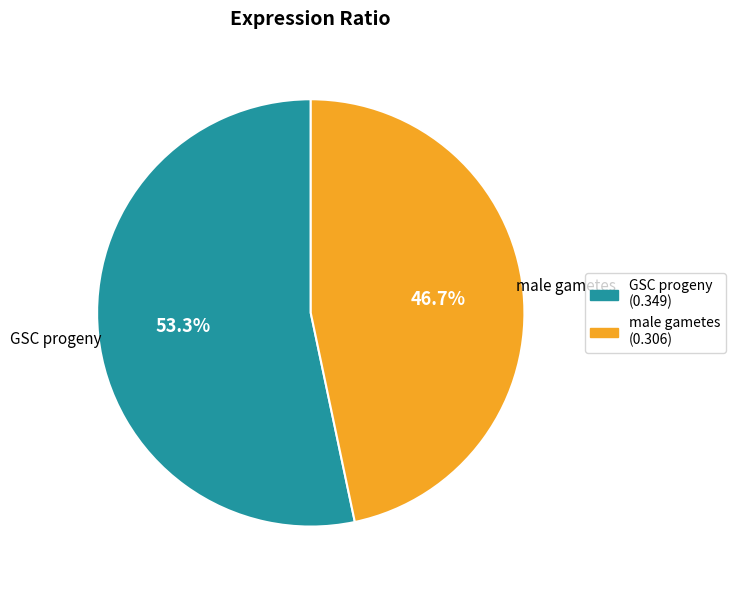

Do male gametes and GSC progeny together represent more than half of the pie?

Yes